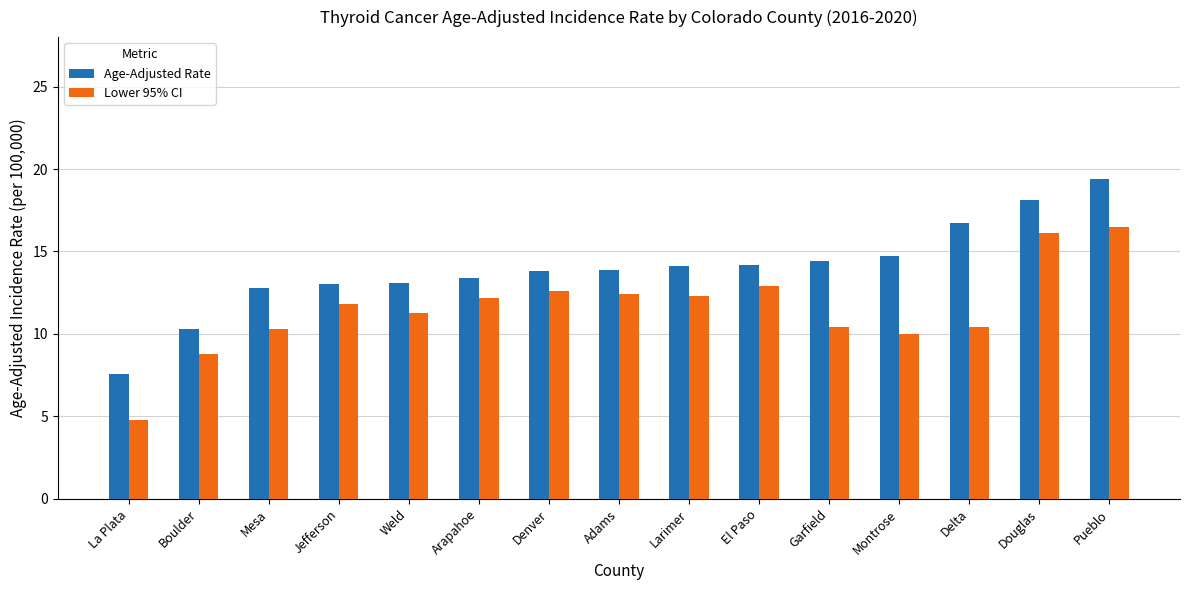

What is the spread (max minus min) of values at Douglas?

2.0